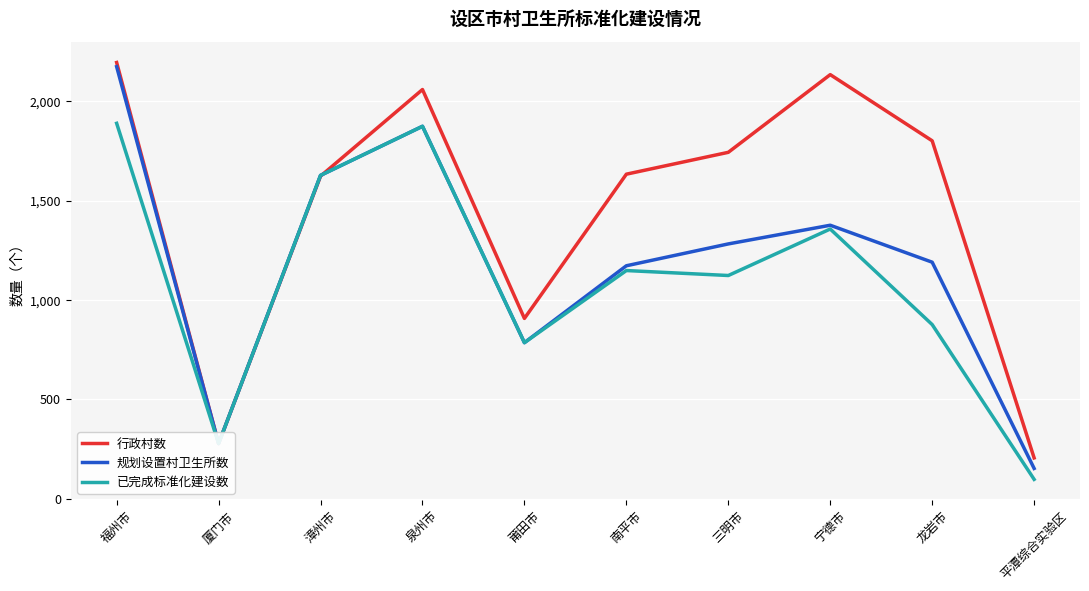

How many series are shown in this chart?

3